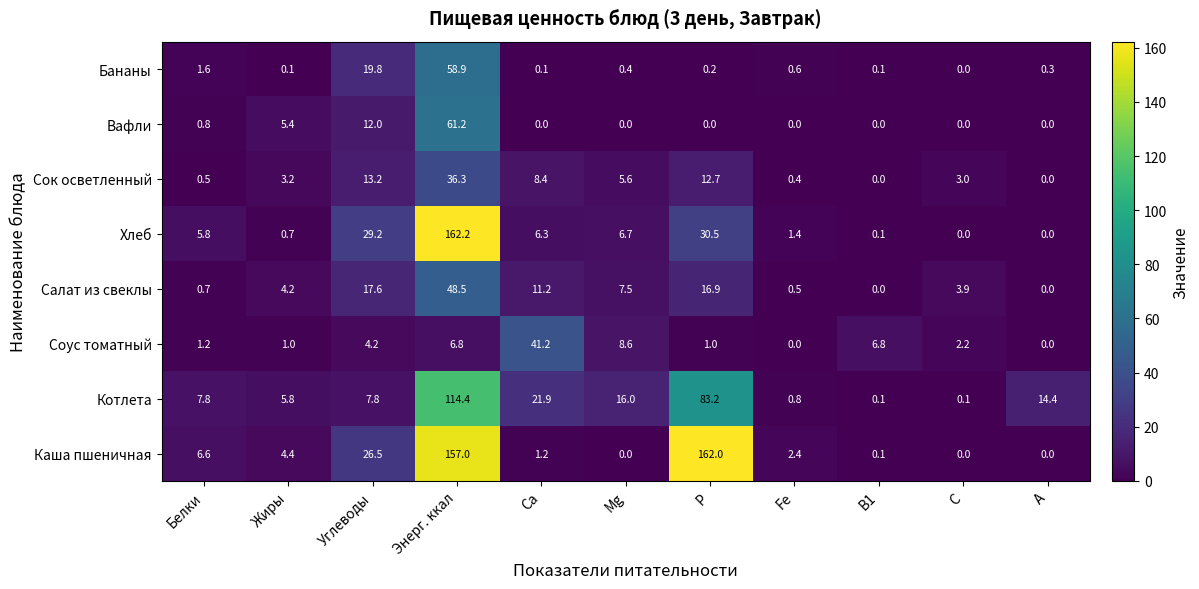

What is the total value across all series at Fe?

6.1